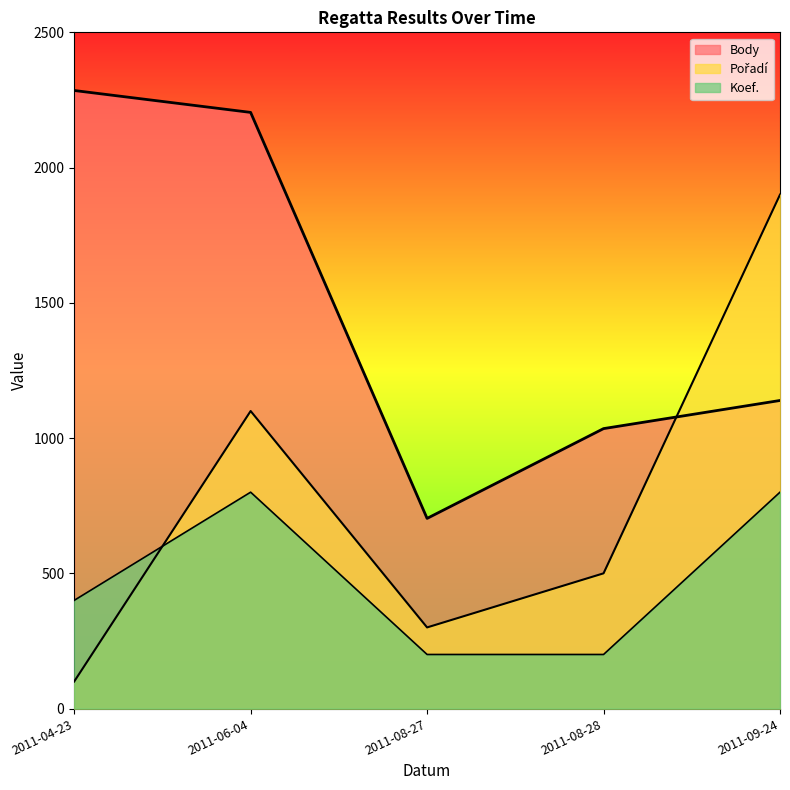

After their last crossing, which series has the higher values: Pořadí or Body?

Pořadí